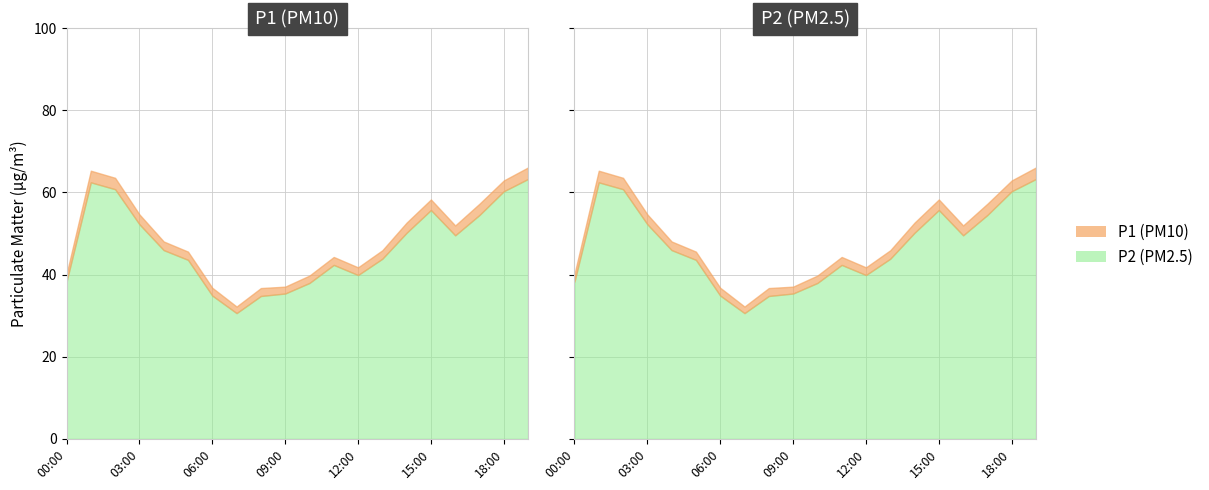

Which series has the largest total across all categories?

P1